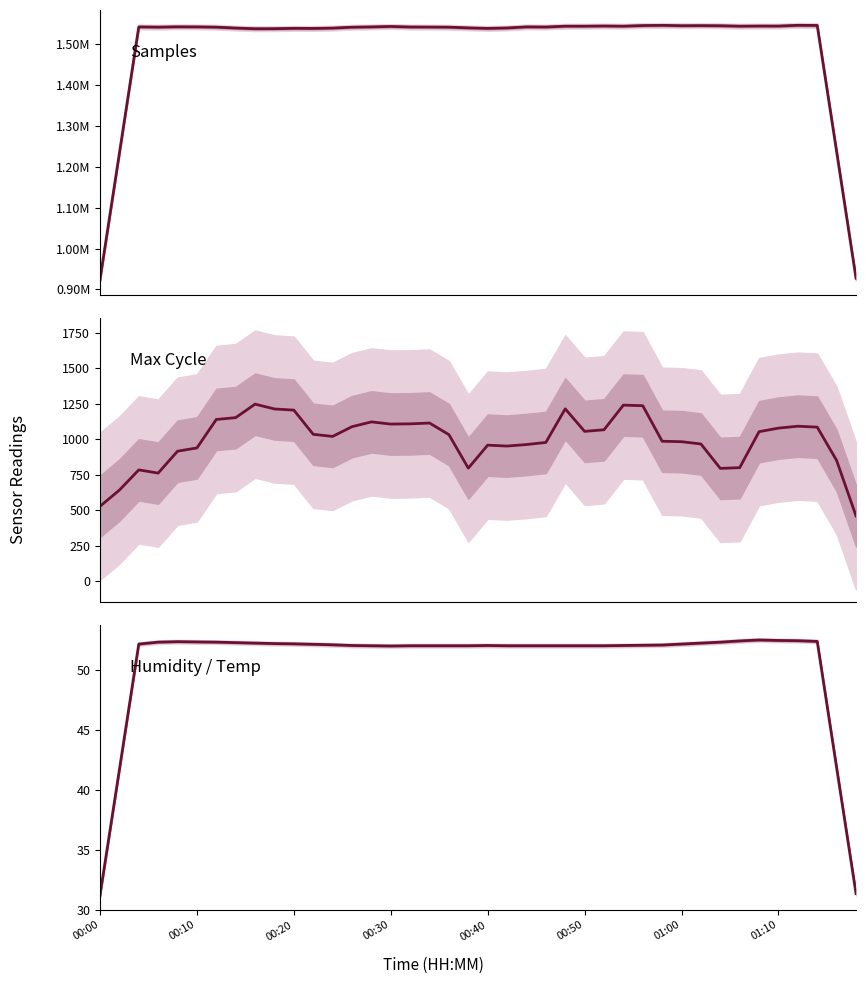

What is the approximate value of Max Cycle at 17?

1114.2